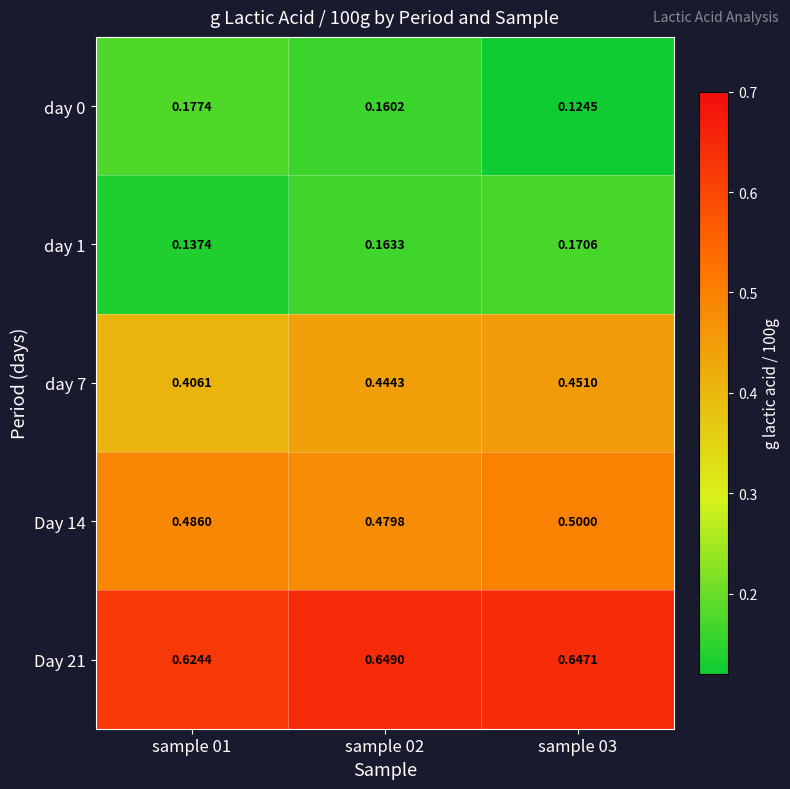

At which category does the chart reach its minimum across all series?

sample 03